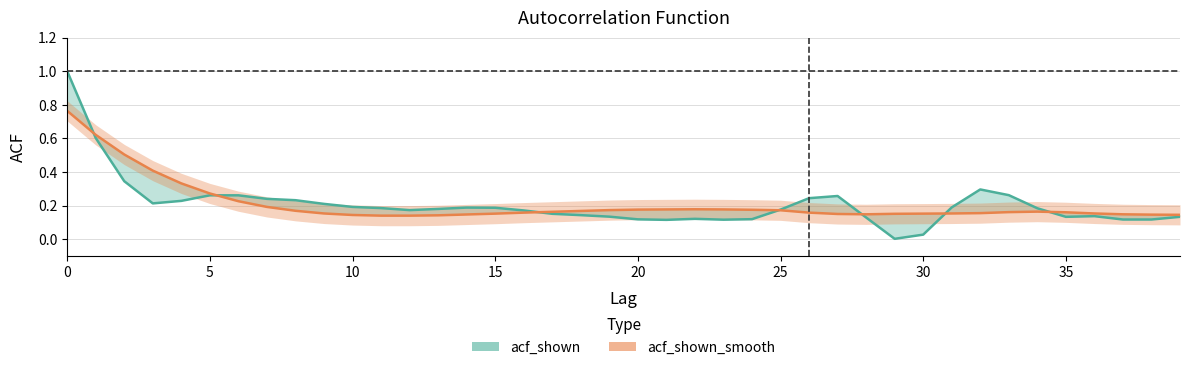

The value of acf_shown at 19 is 0.1. True or false?

False